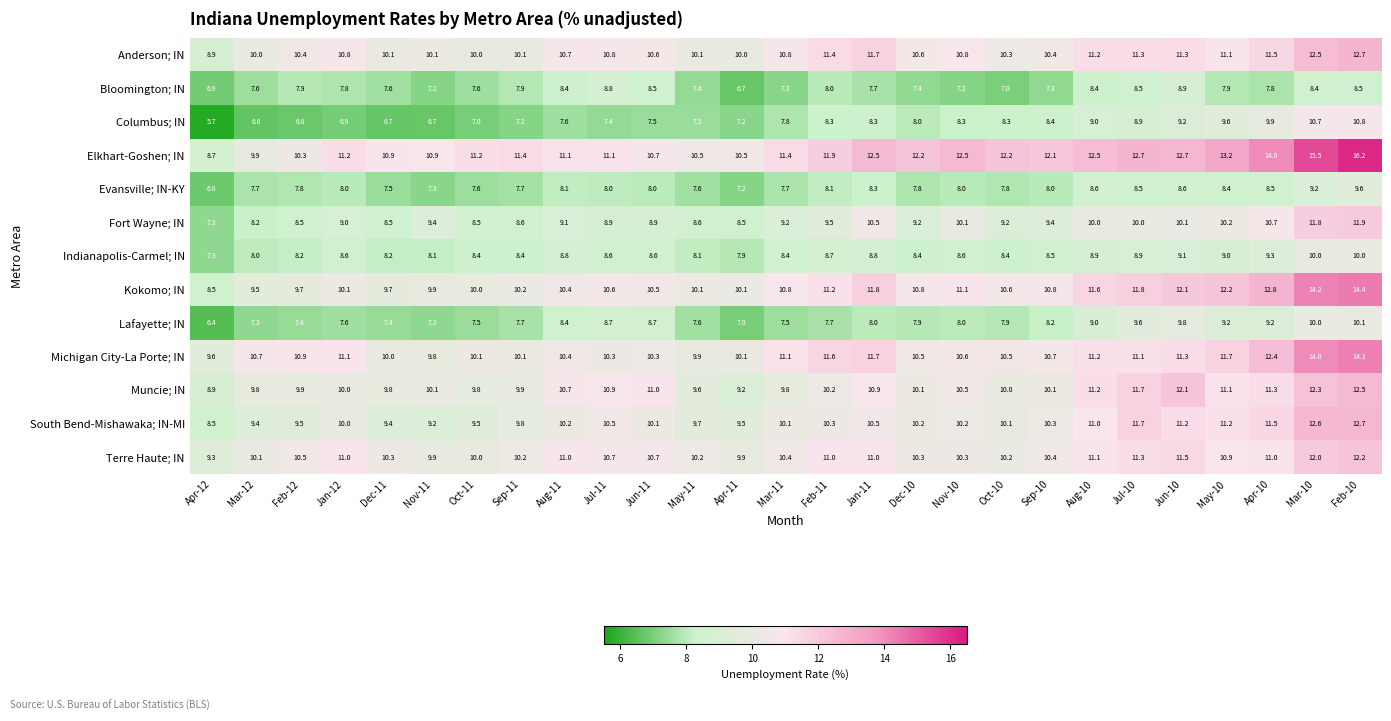

Read the South Bend-Mishawaka; IN-MI value at Aug-11.

10.2